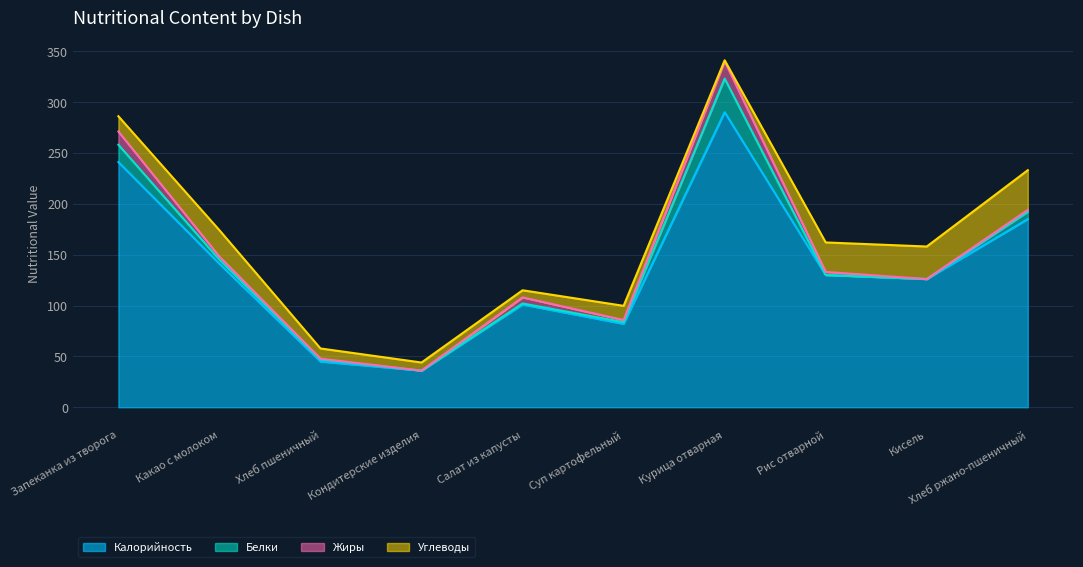

Which category has the highest value in the Калорийность series?

Курица отварная